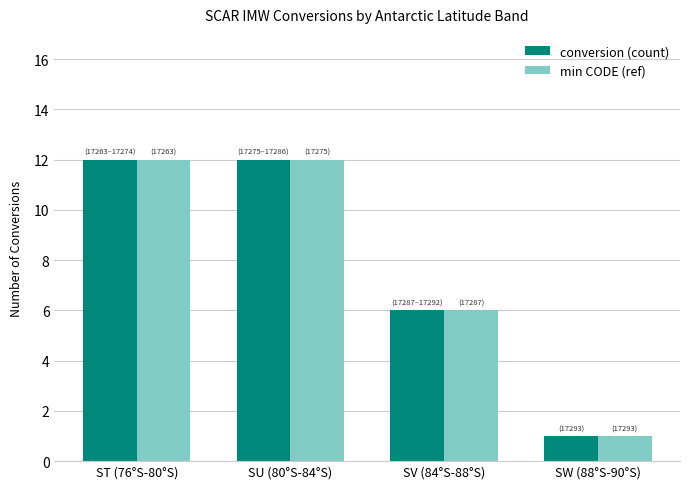

At which category does the chart reach its minimum across all series?

SW (88°S-90°S)